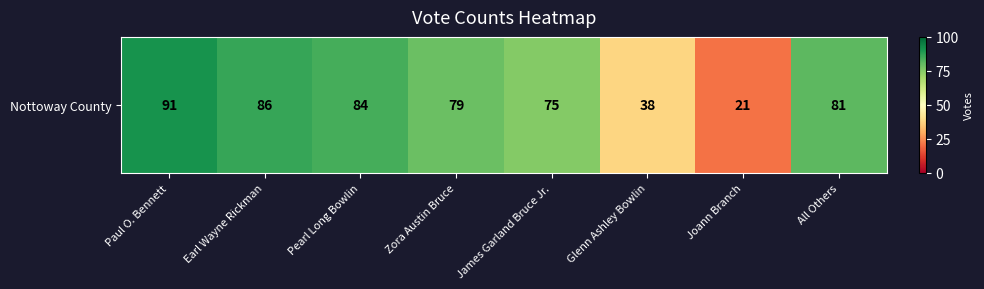

What is the approximate value at All Others, to the nearest 5?

80